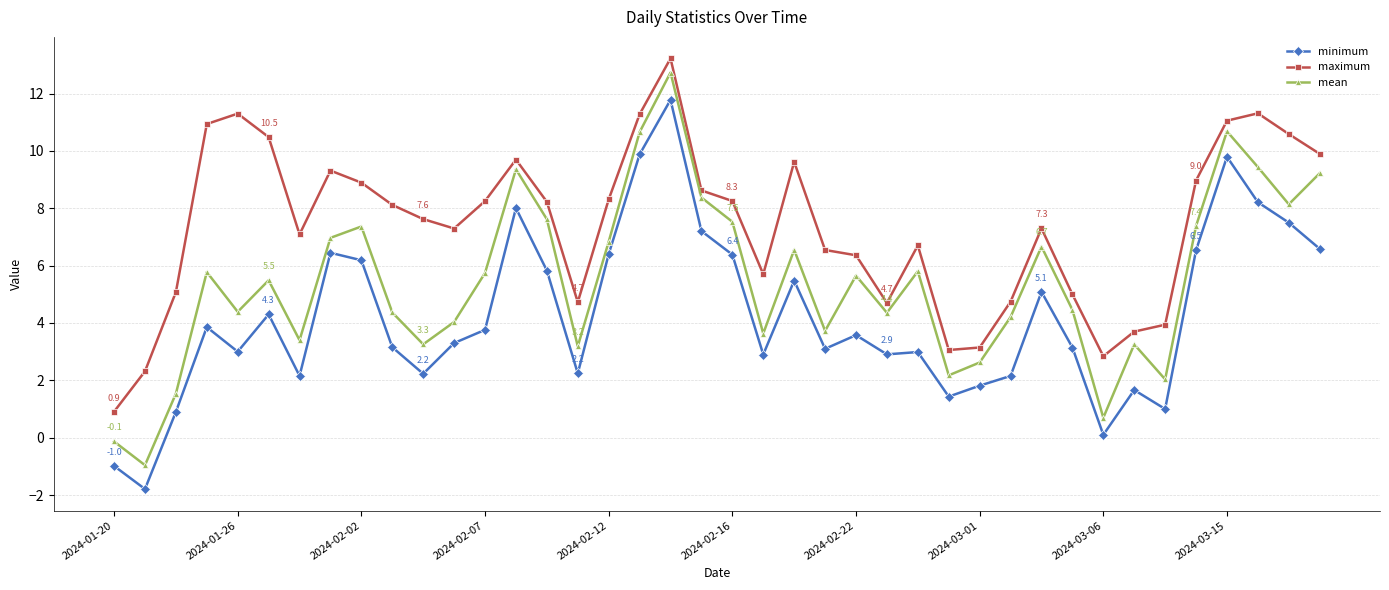

What is the lowest value of the maximum series?

0.9